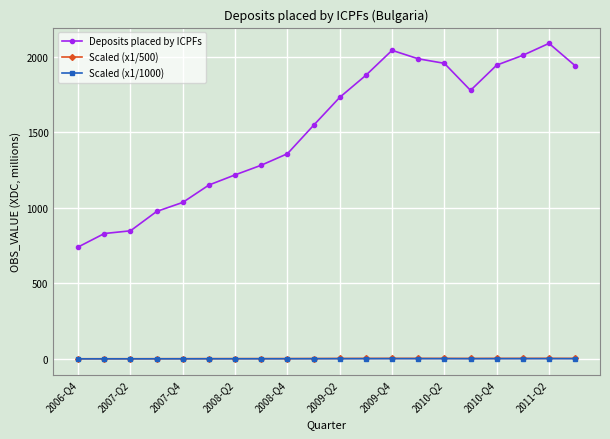

At how many categories does at least one series exceed 348?

20